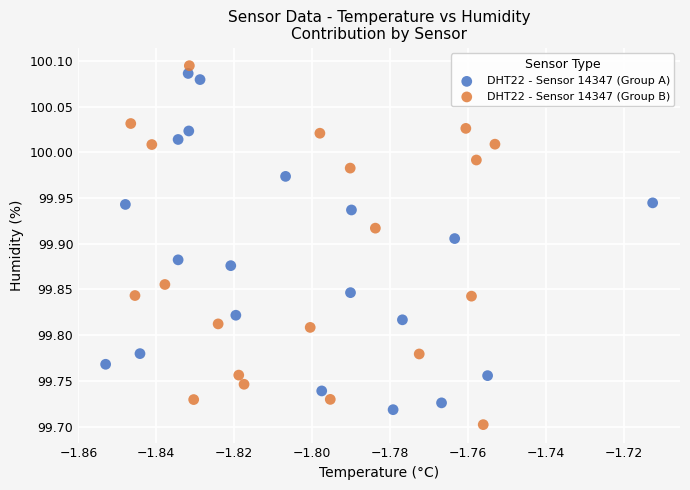

Which series reaches the minimum Y coordinate?

DHT22 - Sensor 14347 (Group B)